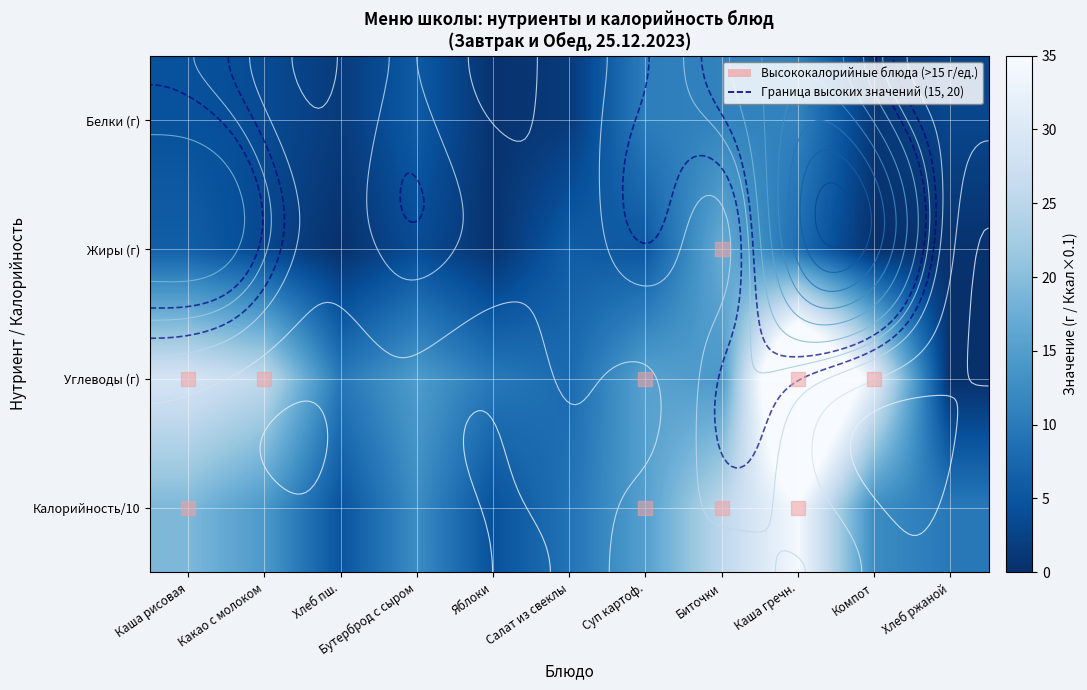

Which series has the largest range (max minus min)?

Углеводы (г)